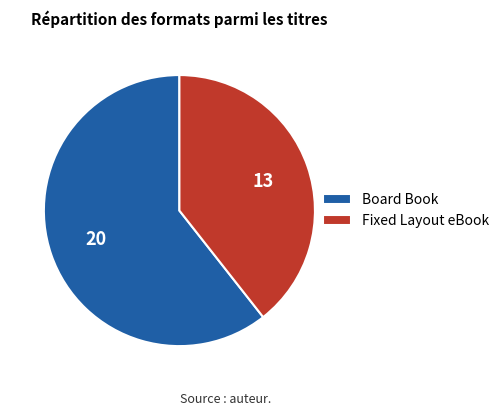

Is the sum of Board Book and Fixed Layout eBook greater than half?

Yes